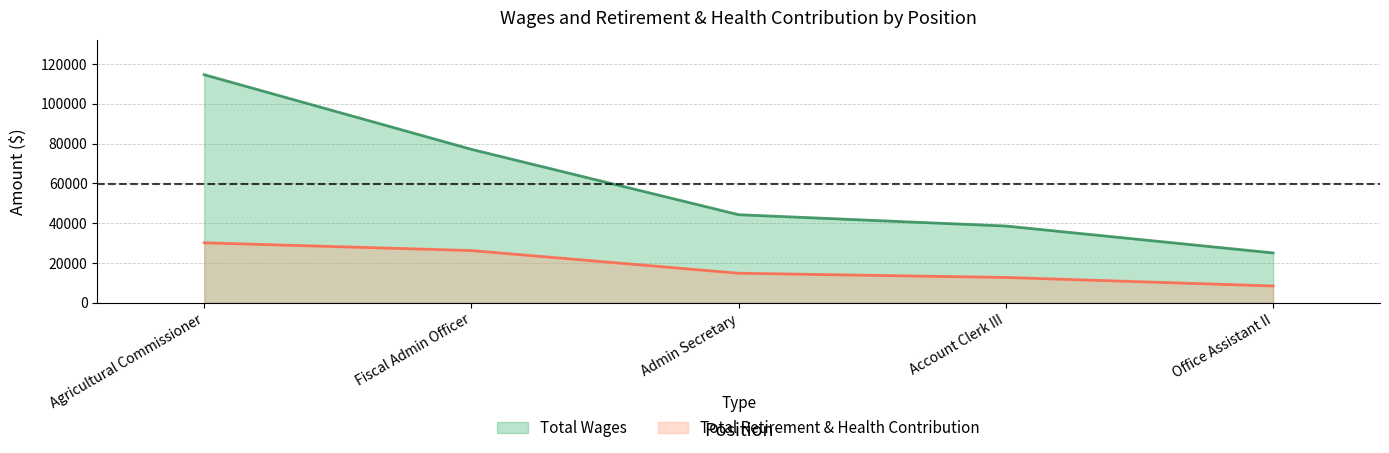

What is the total value across all series at Agricultural Commissioner?

144723